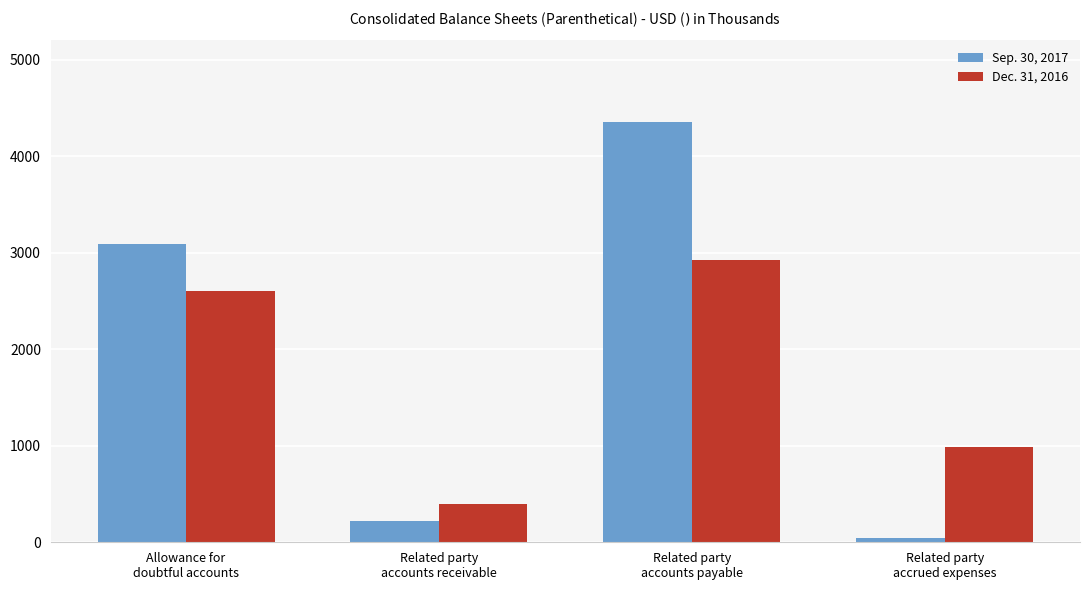

Rank the series by their maximum value, from highest to lowest.

Sep. 30, 2017, Dec. 31, 2016